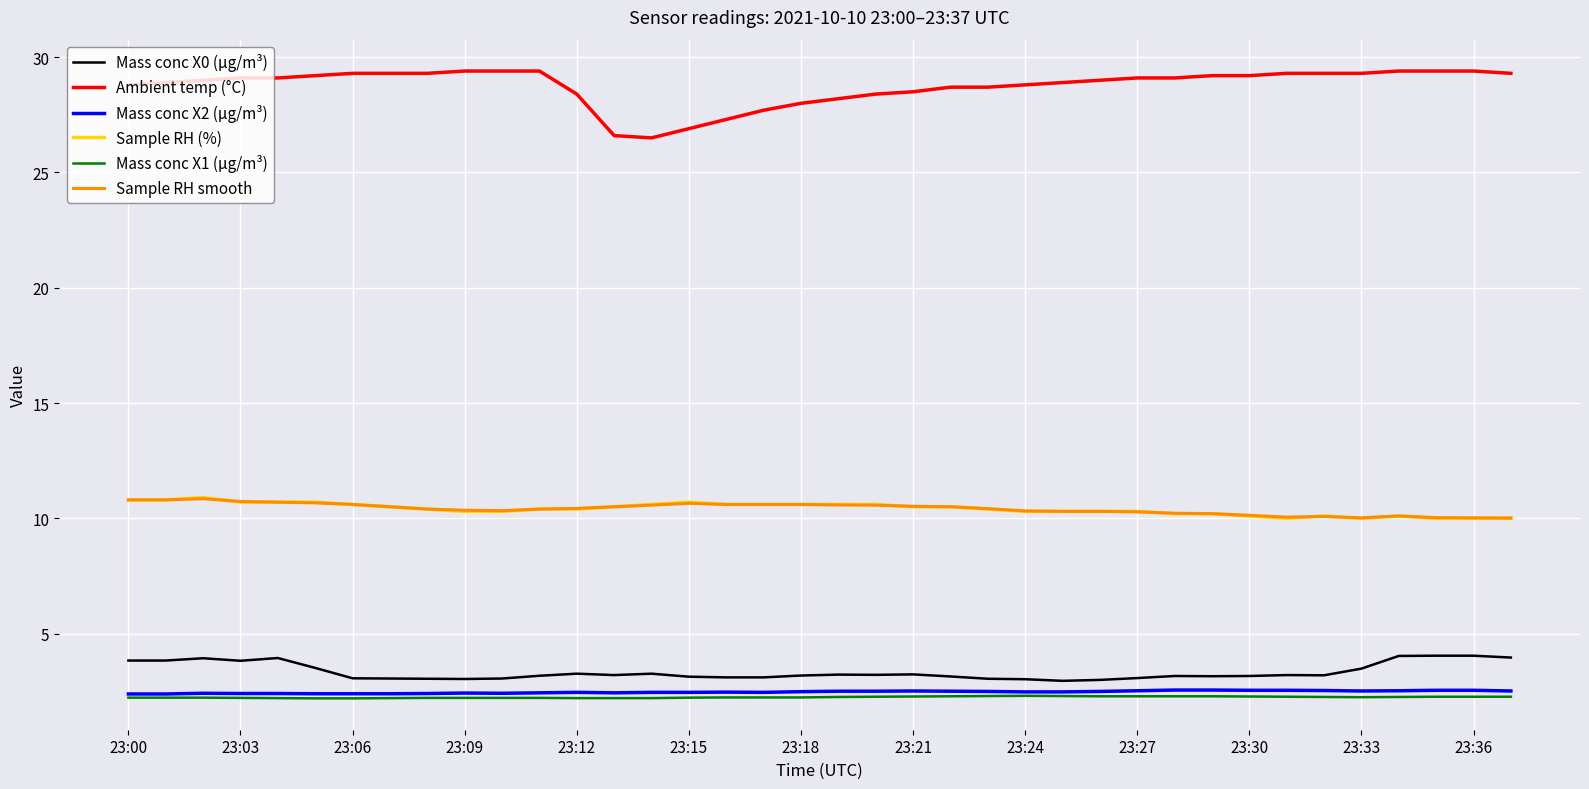

What are all the series names shown in the legend?

Mass conc X0 (μg/m³), Ambient temp (°C), Mass conc X2 (μg/m³), Sample RH (%), Mass conc X1 (μg/m³), Sample RH smooth